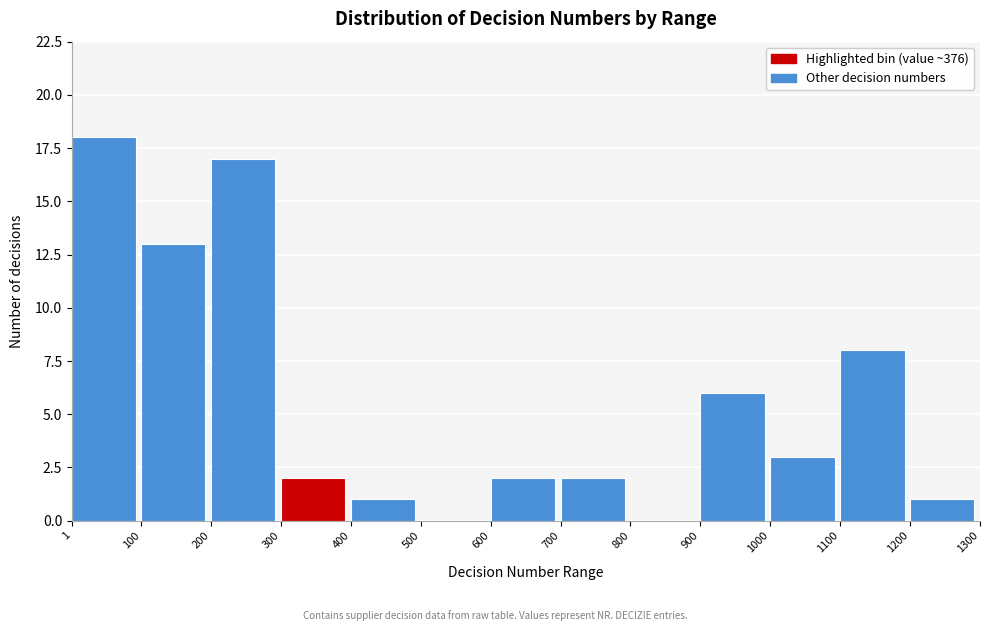

Reading left to right, transcribe this chart: for each bar, give the range it covers on the x-axis and its height. The values are not printed on the chart, so give them approximately, as read against the axis.

1 to 100: 18
100 to 200: 13
200 to 300: 17
300 to 400: 2
400 to 500: 1
500 to 600: 0
600 to 700: 2
700 to 800: 2
800 to 900: 0
900 to 1000: 6
1000 to 1100: 3
1100 to 1200: 8
1200 to 1300: 1